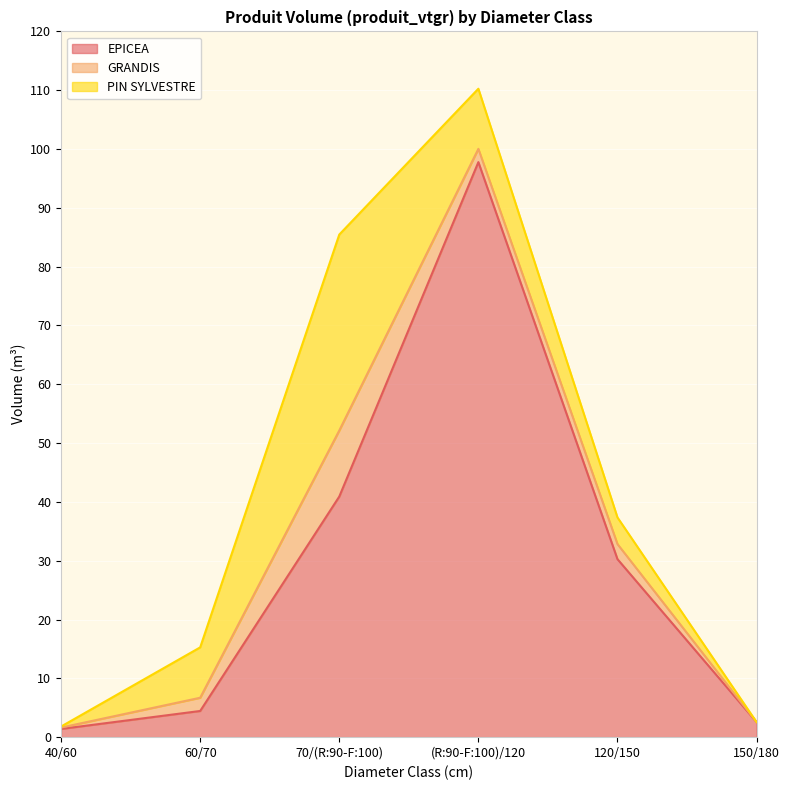

How many data points in EPICEA are above 30?

3